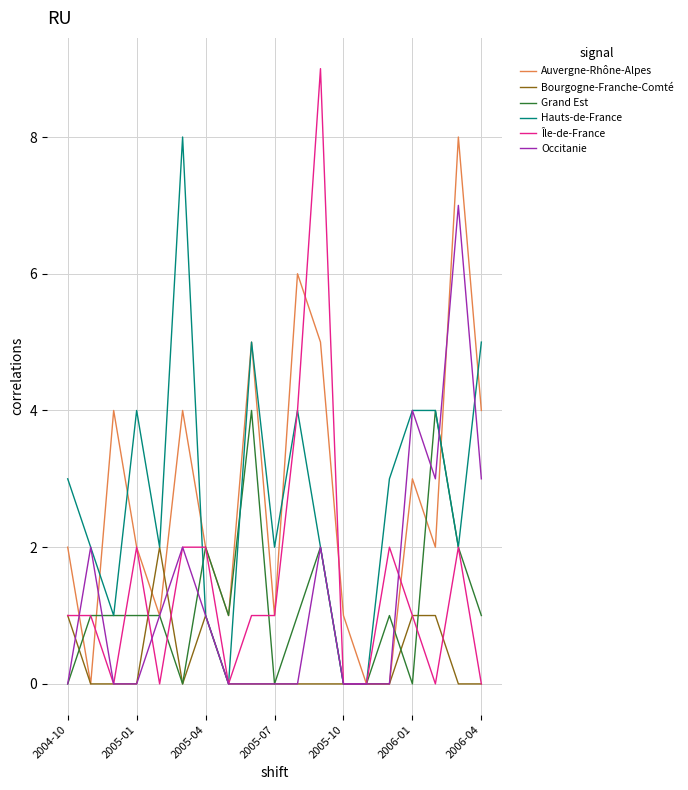

Which series has the largest range (max minus min)?

Île-de-France